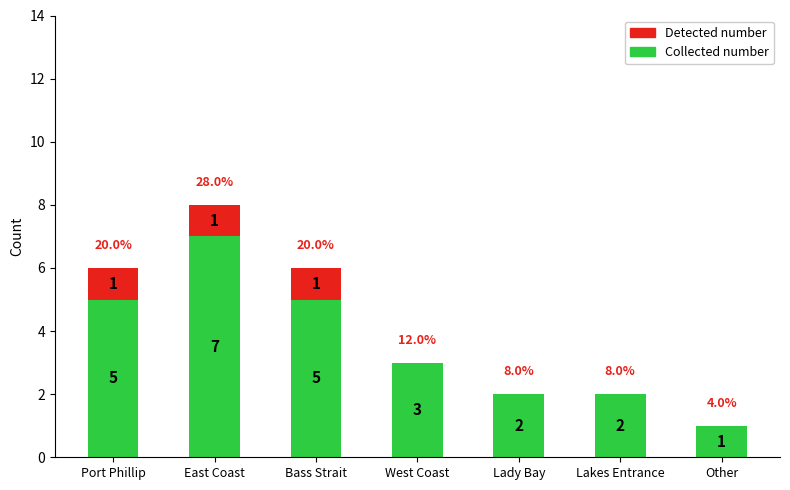

What is the sum of all Collected number values?

25